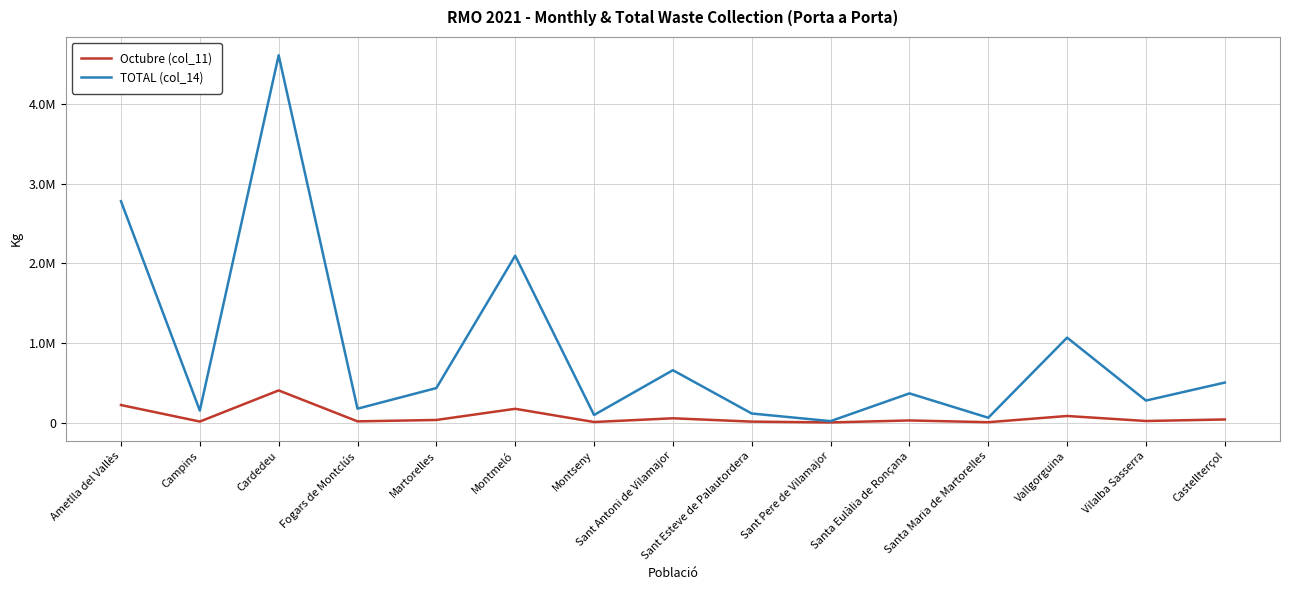

Does the chart have visible grid lines?

Yes